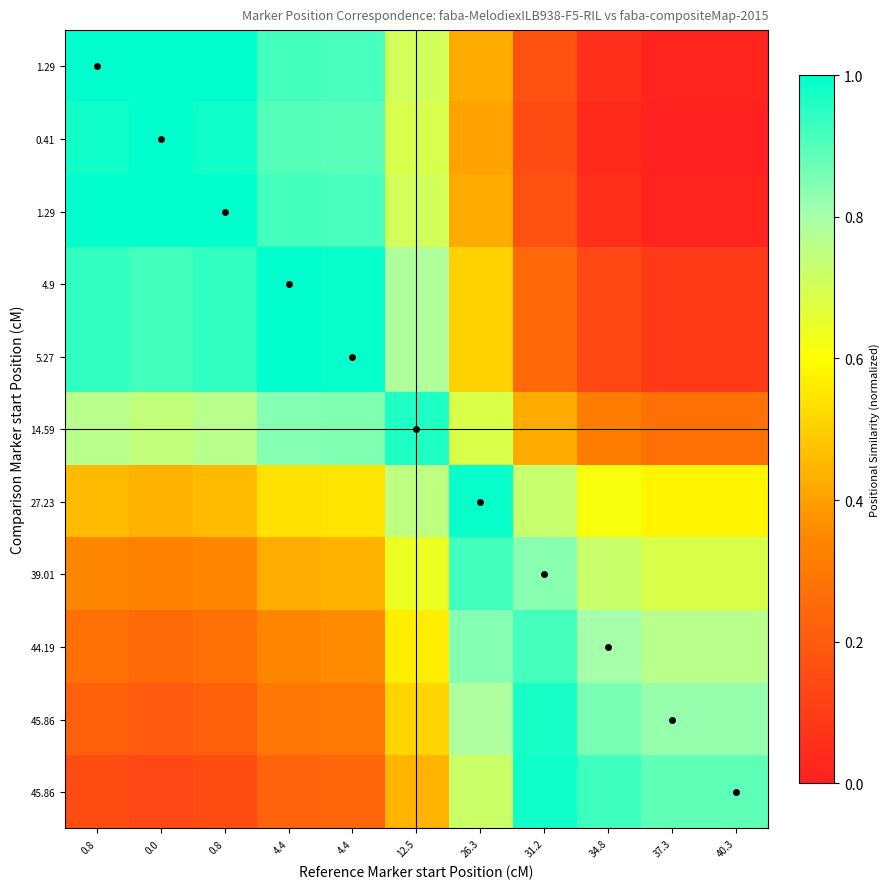

Which has a higher value, 0.8 or 40.3?

0.8